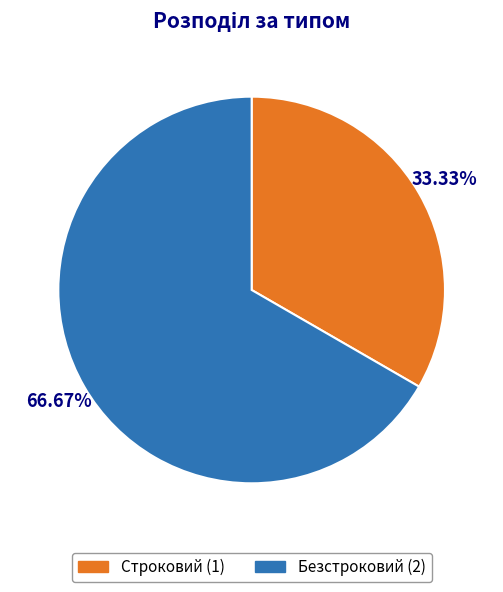

What is the ratio of the value at Строковий to the value at Безстроковий?

0.5